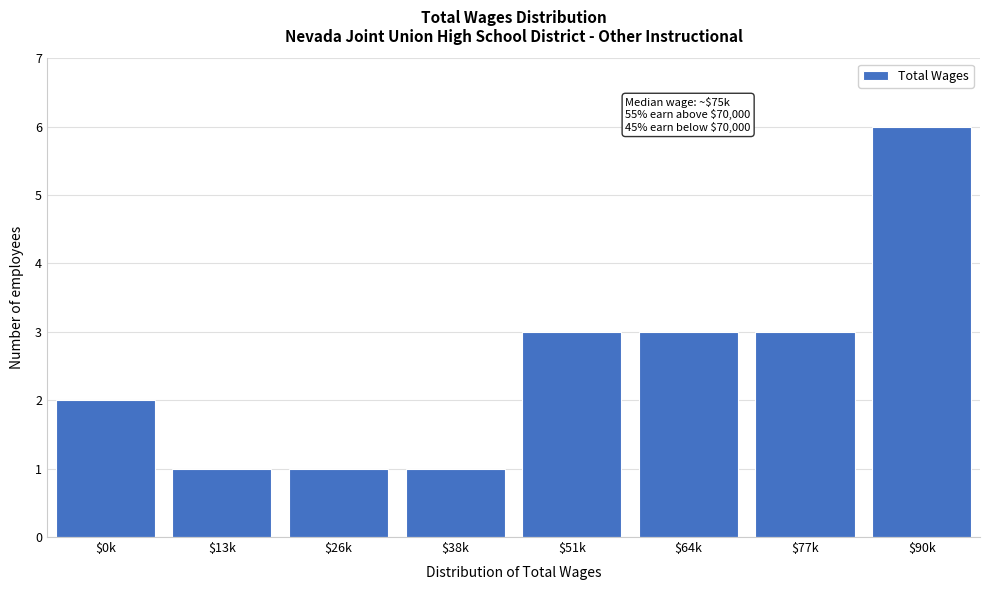

Reading left to right, list all the values displayed in this chart.

2	1	1	1	3	3	3	6